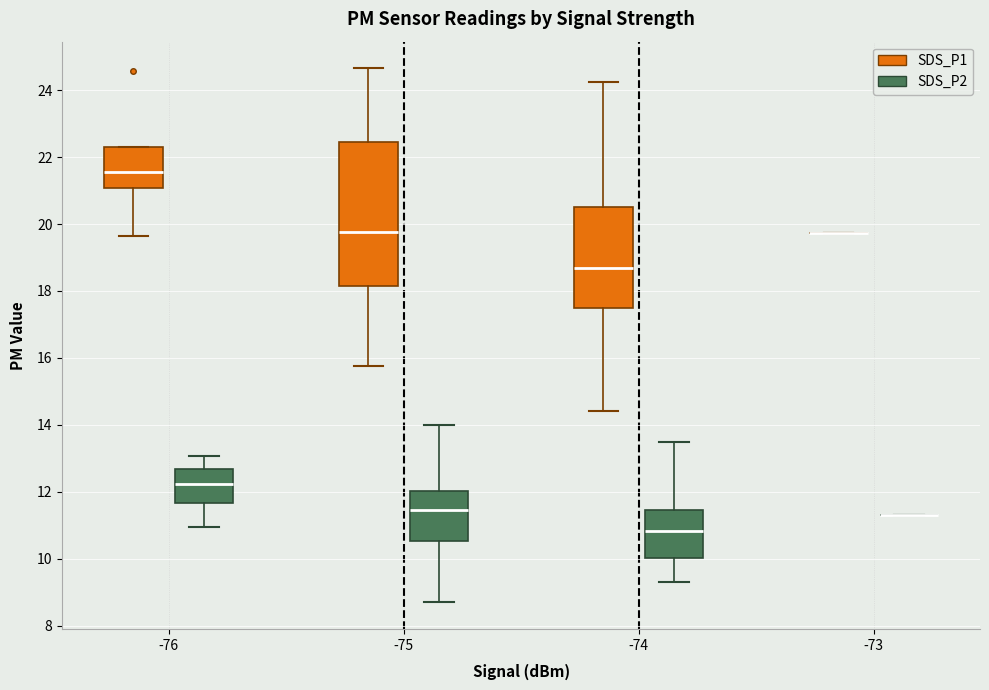

Which box is the tallest, from its lower edge to its upper edge?

-75 (SDS_P1)